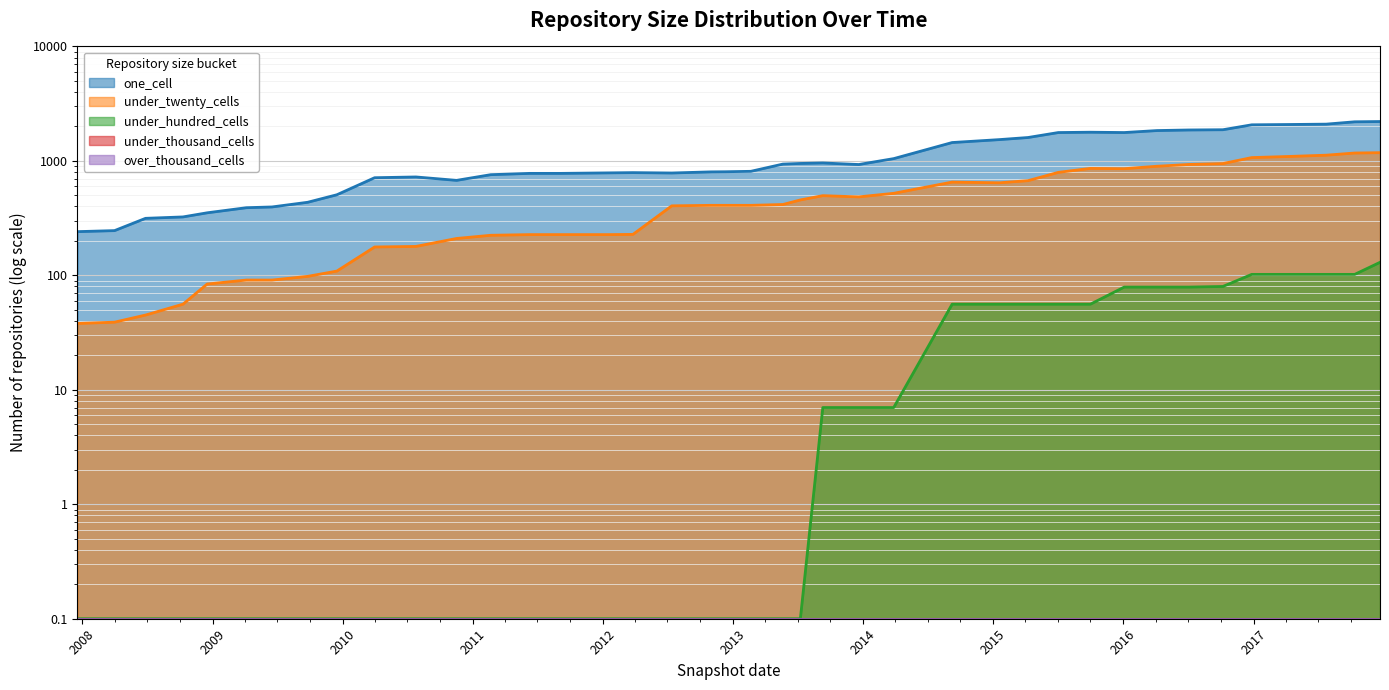

In one_cell, how many points are lower than both neighbors (excluding endpoints)?

4